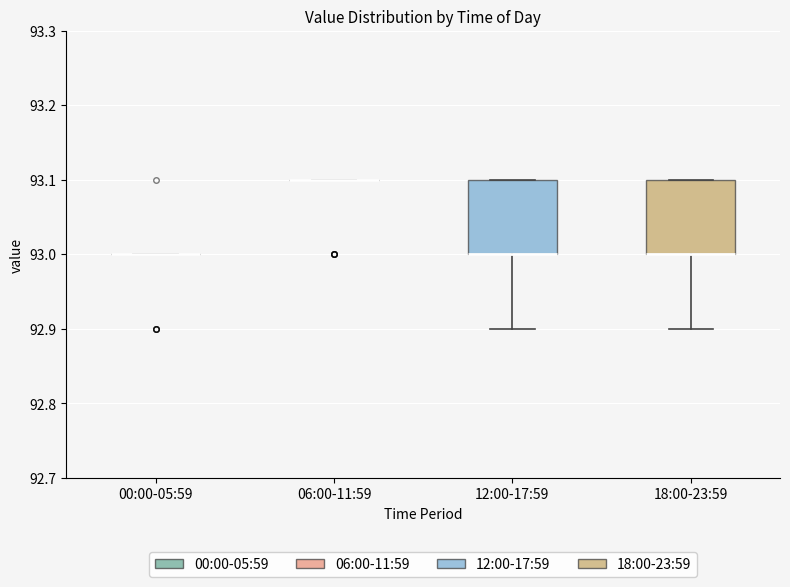

Reading left to right, read every box against the y-axis: the position of its median line, the range the box covers, and the ends of its whiskers. The values are not printed on the chart, so give them approximately, as read against the axis.

00:00-05:59: box collapsed to a line at 93.0, whiskers 93.0 to 93.0
06:00-11:59: box collapsed to a line at 93.1, whiskers 93.1 to 93.1
12:00-17:59: median 93.0 (drawn on the box's lower edge), box 93.0 to 93.1, whiskers 92.9 to 93.1
18:00-23:59: median 93.0 (drawn on the box's lower edge), box 93.0 to 93.1, whiskers 92.9 to 93.1